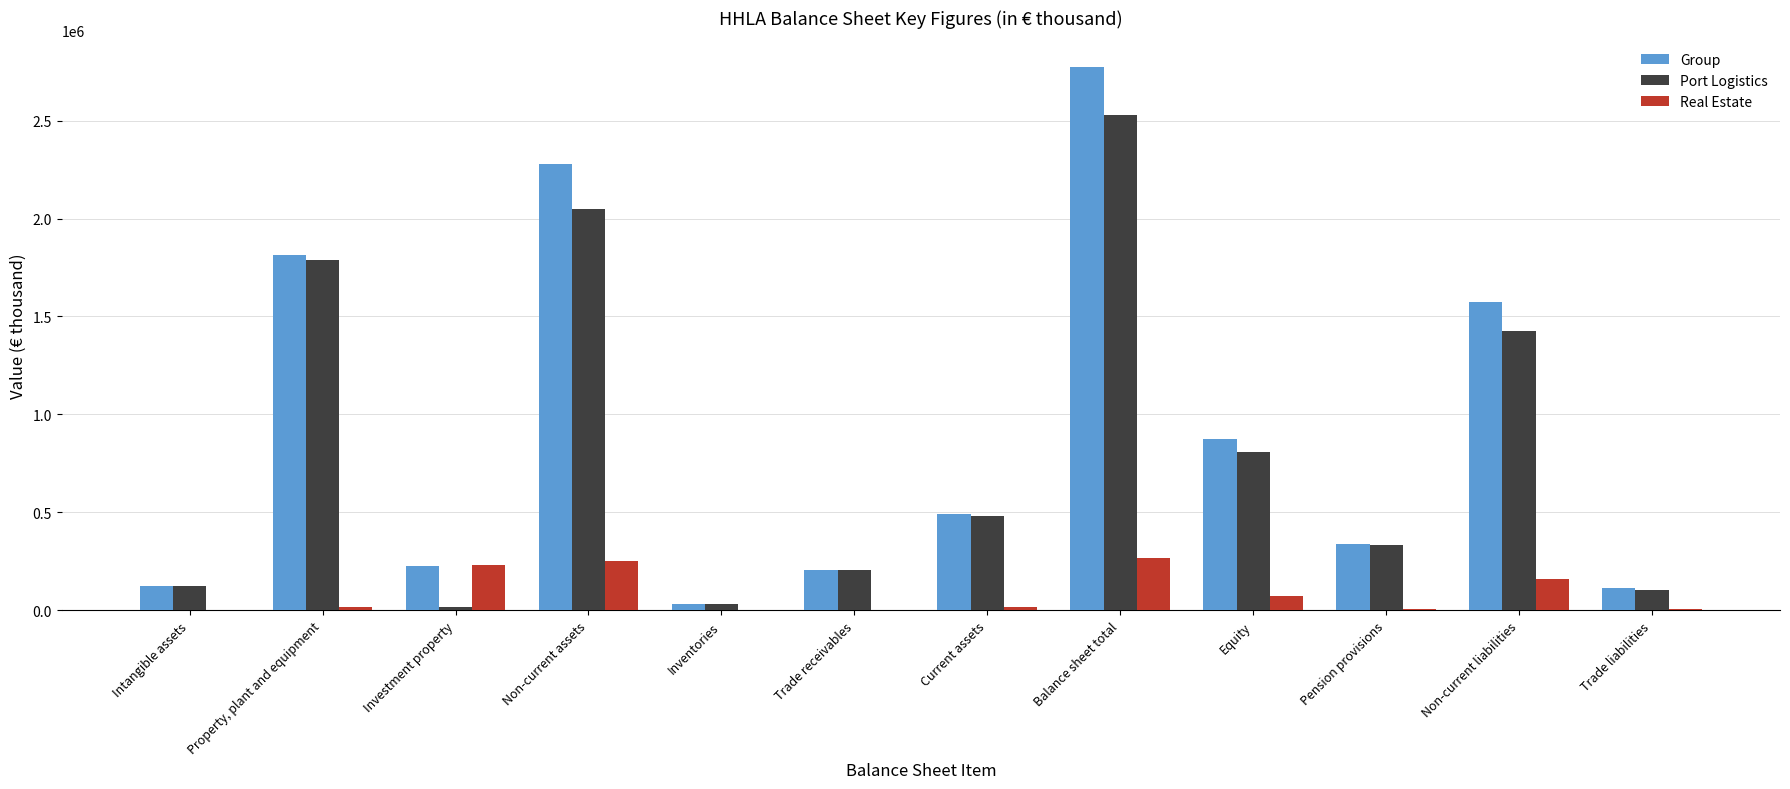

What is the sum of all Port Logistics values?

9899131